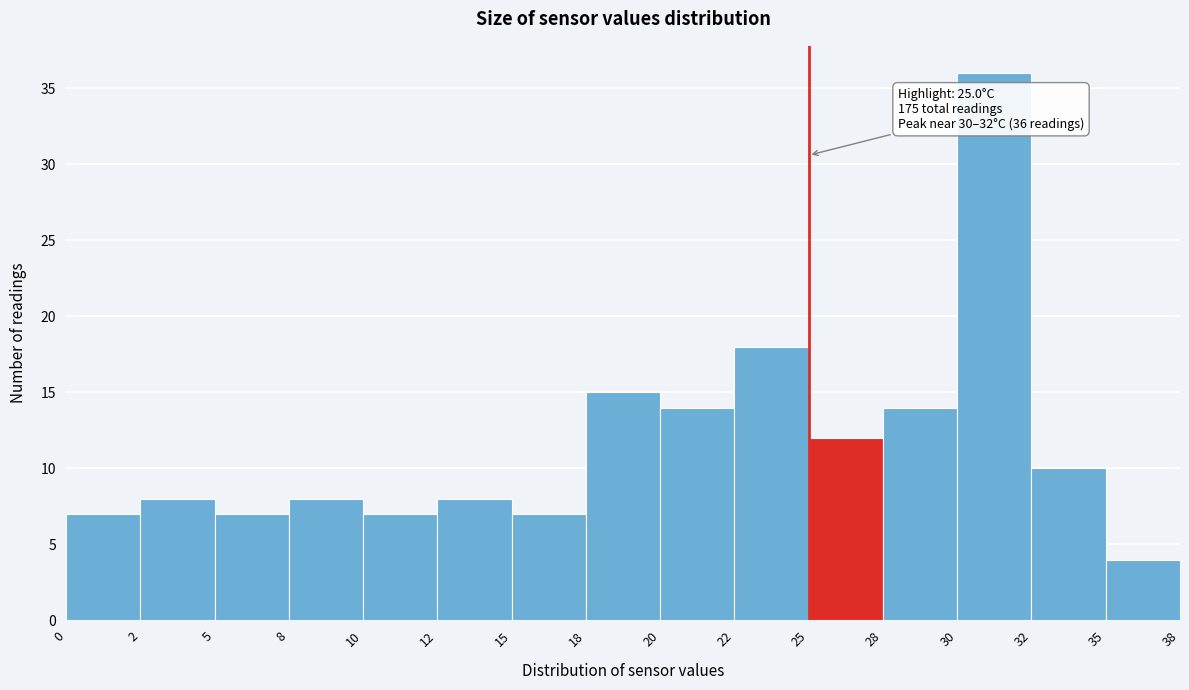

Reading right to left, transcribe all the data shown in this chart.

35=4	32=10	30=36	28=14	25=12	22=18	20=14	18=15	15=7	12=8	10=7	8=8	5=7	2=8	0=7